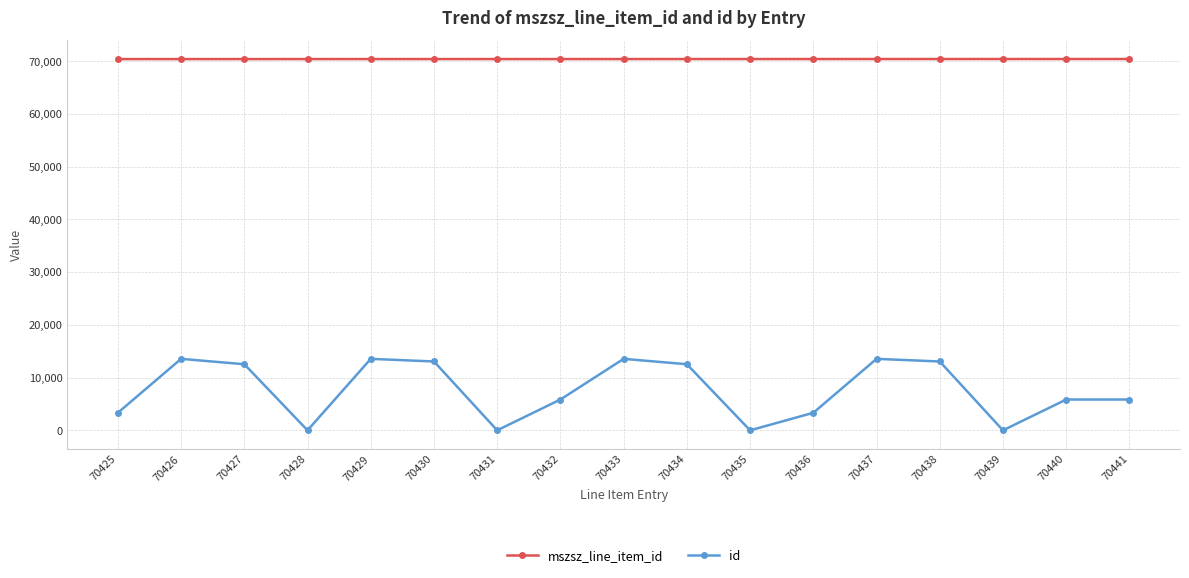

True or false: id and mszsz_line_item_id cross at least once.

False